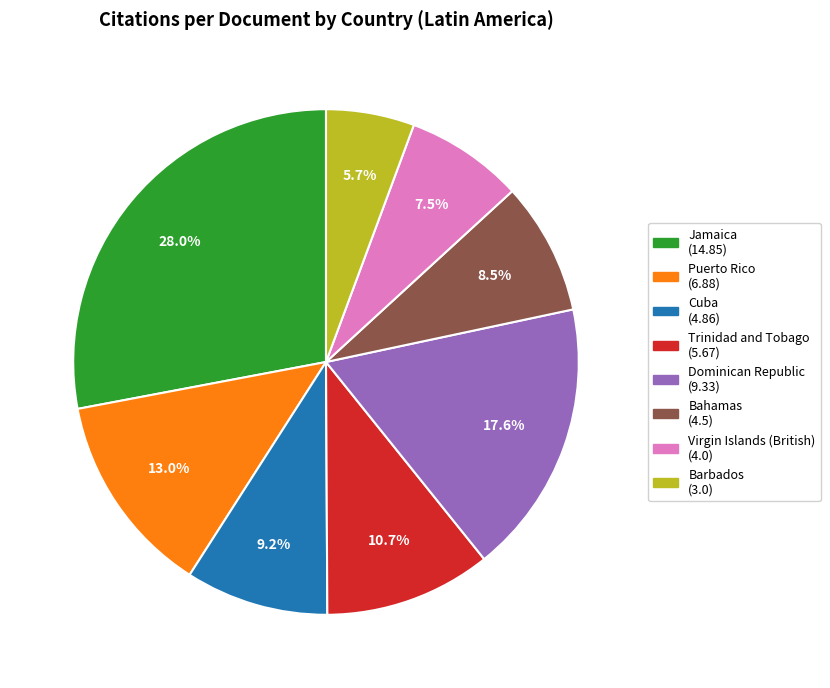

Does Virgin Islands (British) account for over 50% of the chart?

No